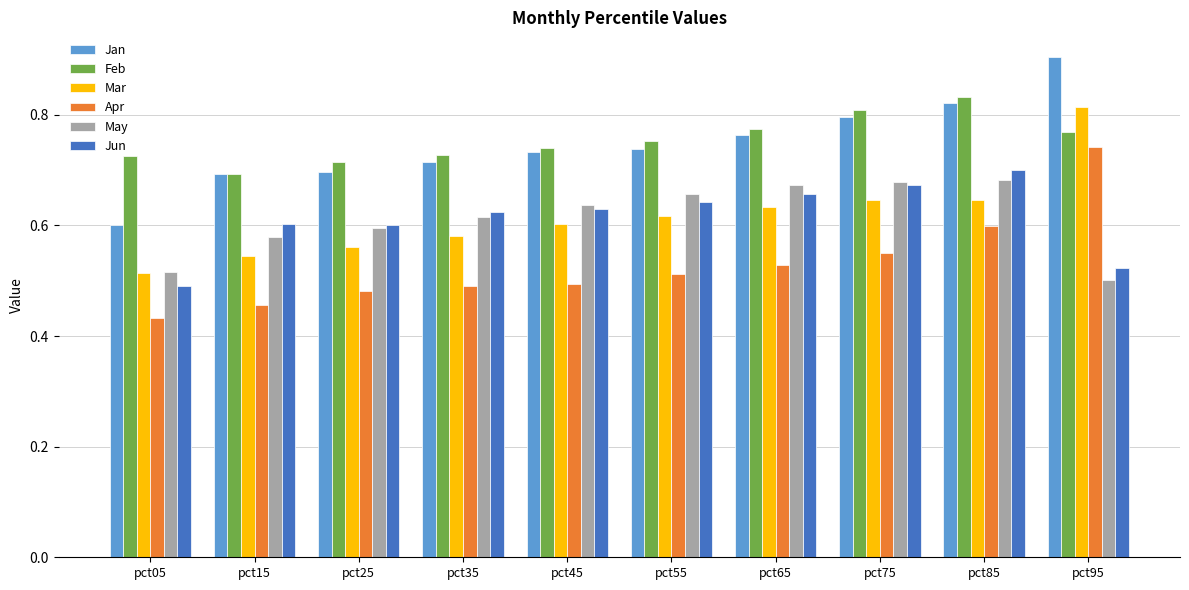

What are all the series names shown in the legend?

Jan, Feb, Mar, Apr, May, Jun